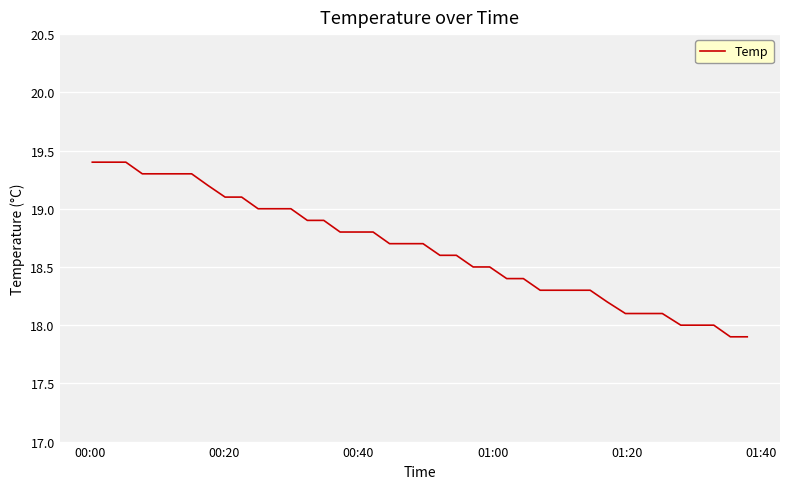

What is the difference between the maximum and minimum values?

1.5